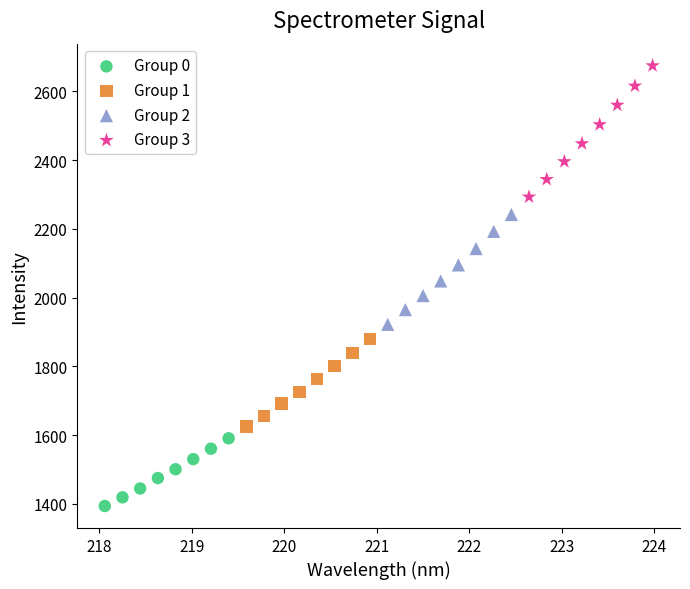

Which series has the widest spread of Y values?

Group 3